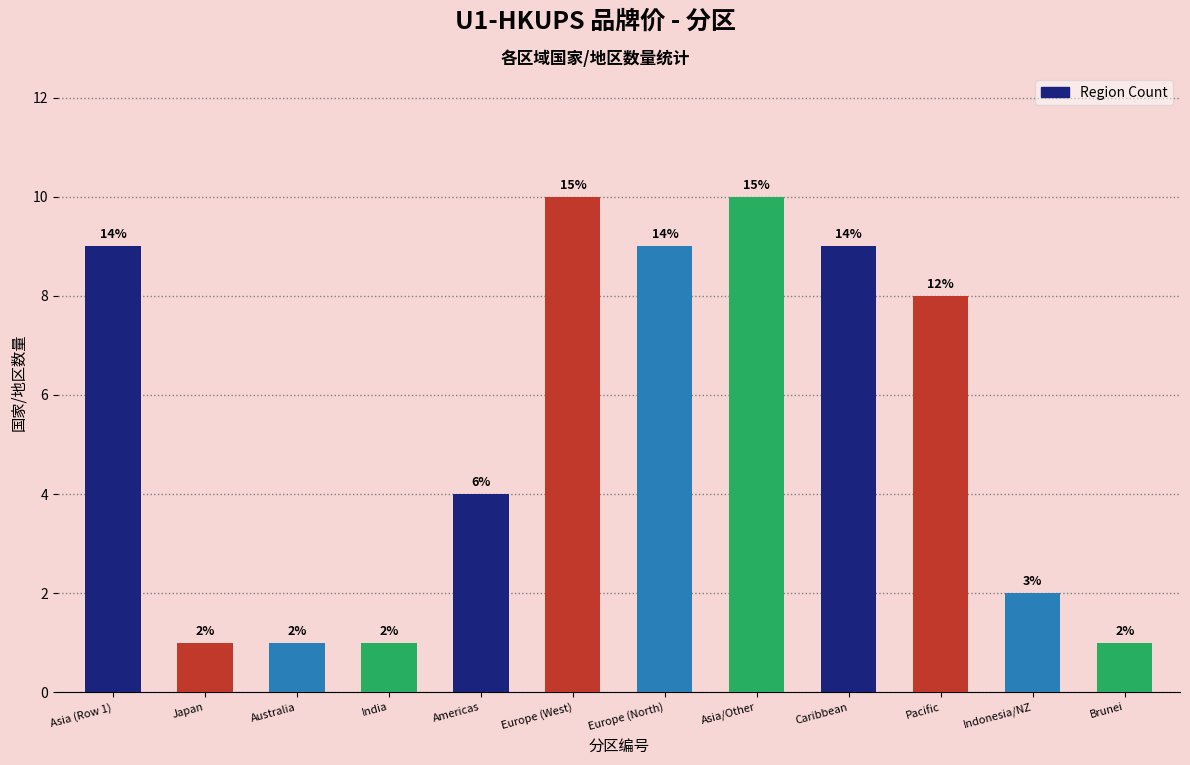

How many bars are there in total?

12